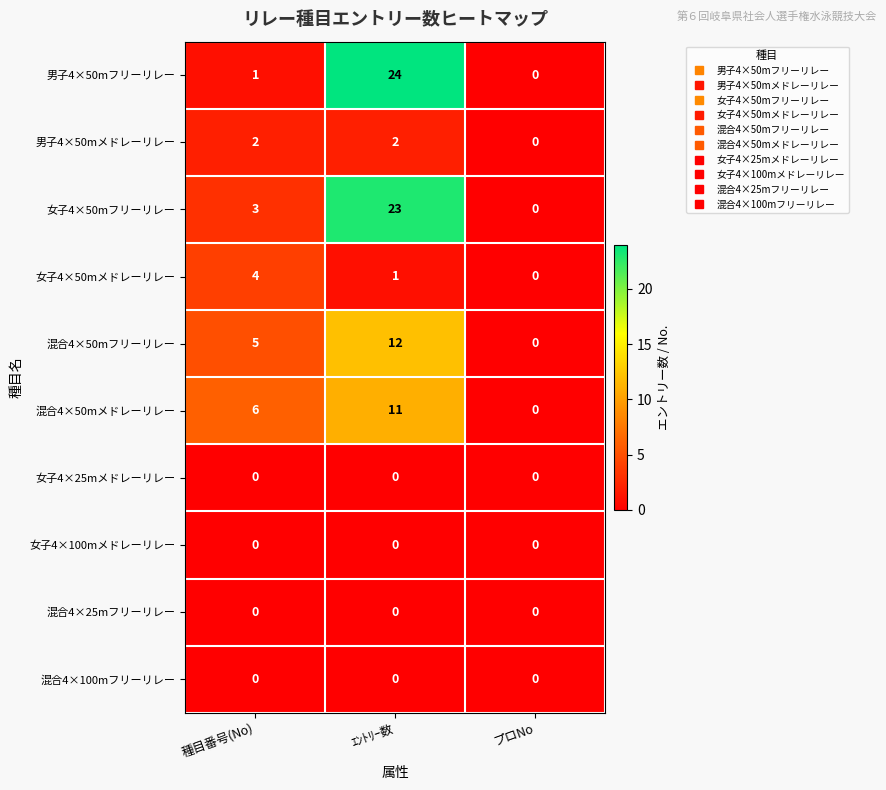

Count the 男子4×50mメドレーリレー values in the range 0 to 2.

3